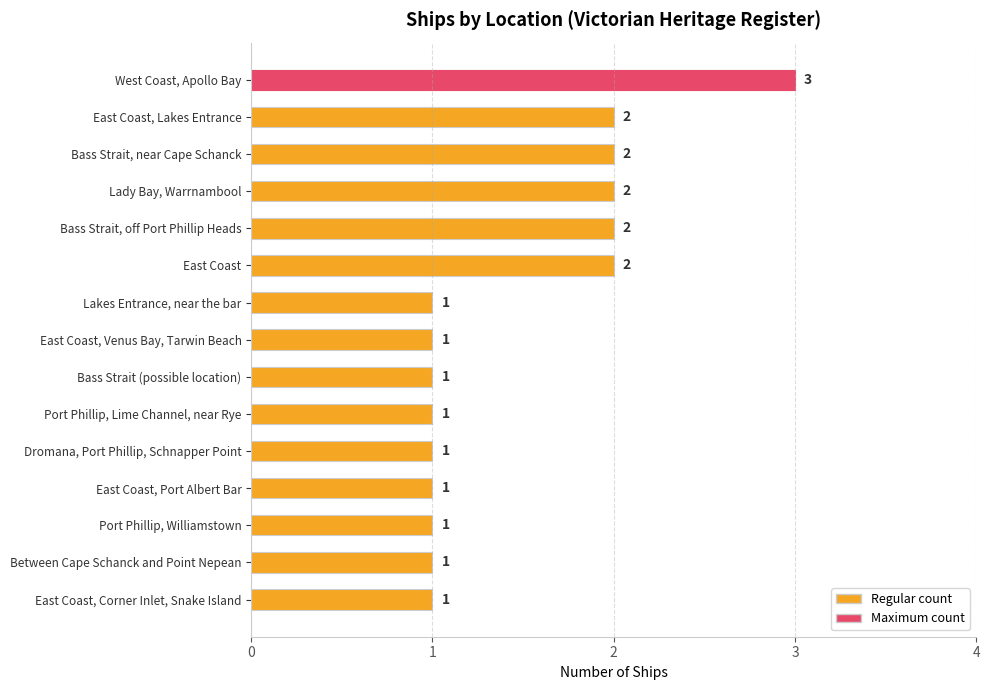

How many values are between 1 and 2?

14